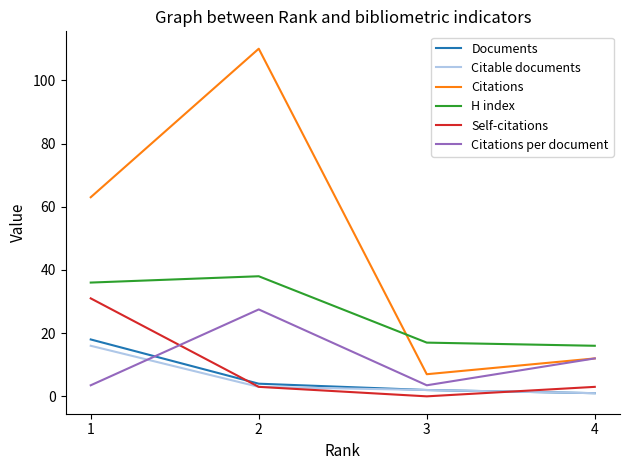

Which series has the largest range (max minus min)?

Citations